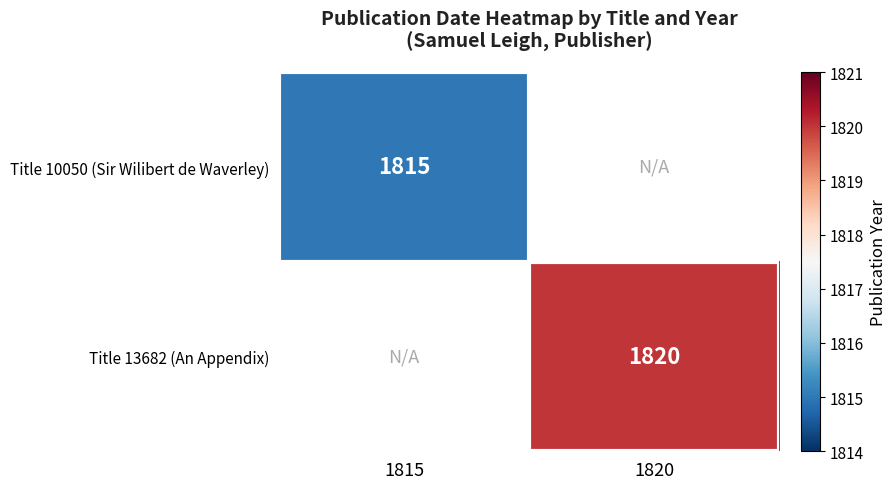

Is it true that Title 10050 (Sir Wilibert de Waverley) equals 2579 at 1815?

False